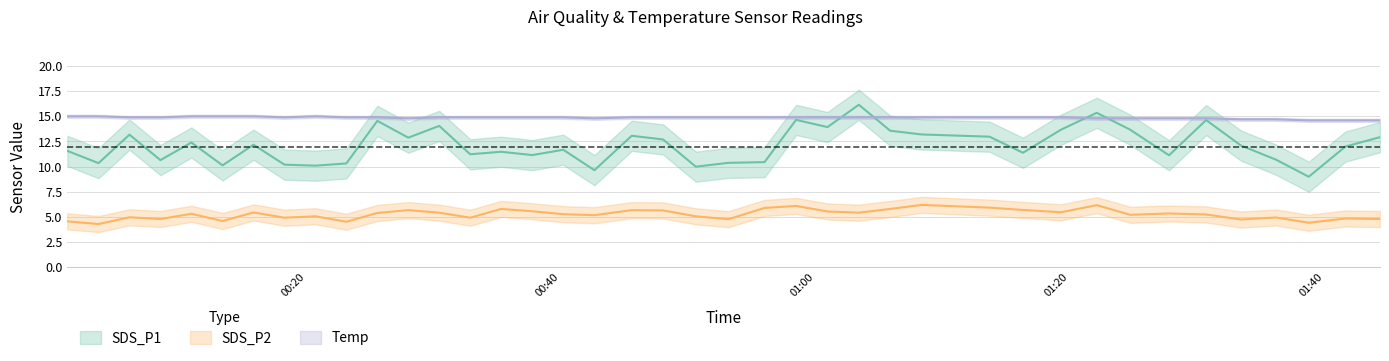

True or false: SDS_P2 and Temp cross at least once.

False